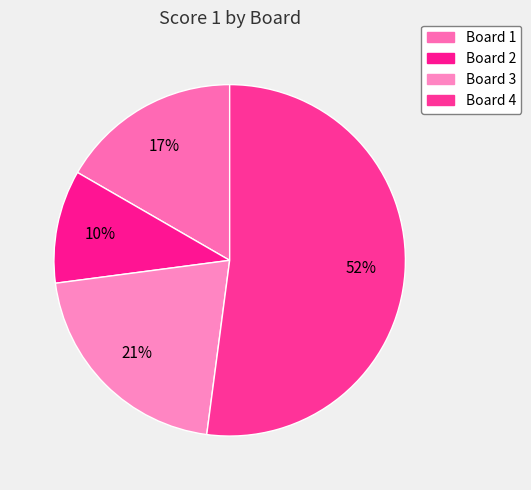

Which category has the smallest portion of the pie?

Board 2